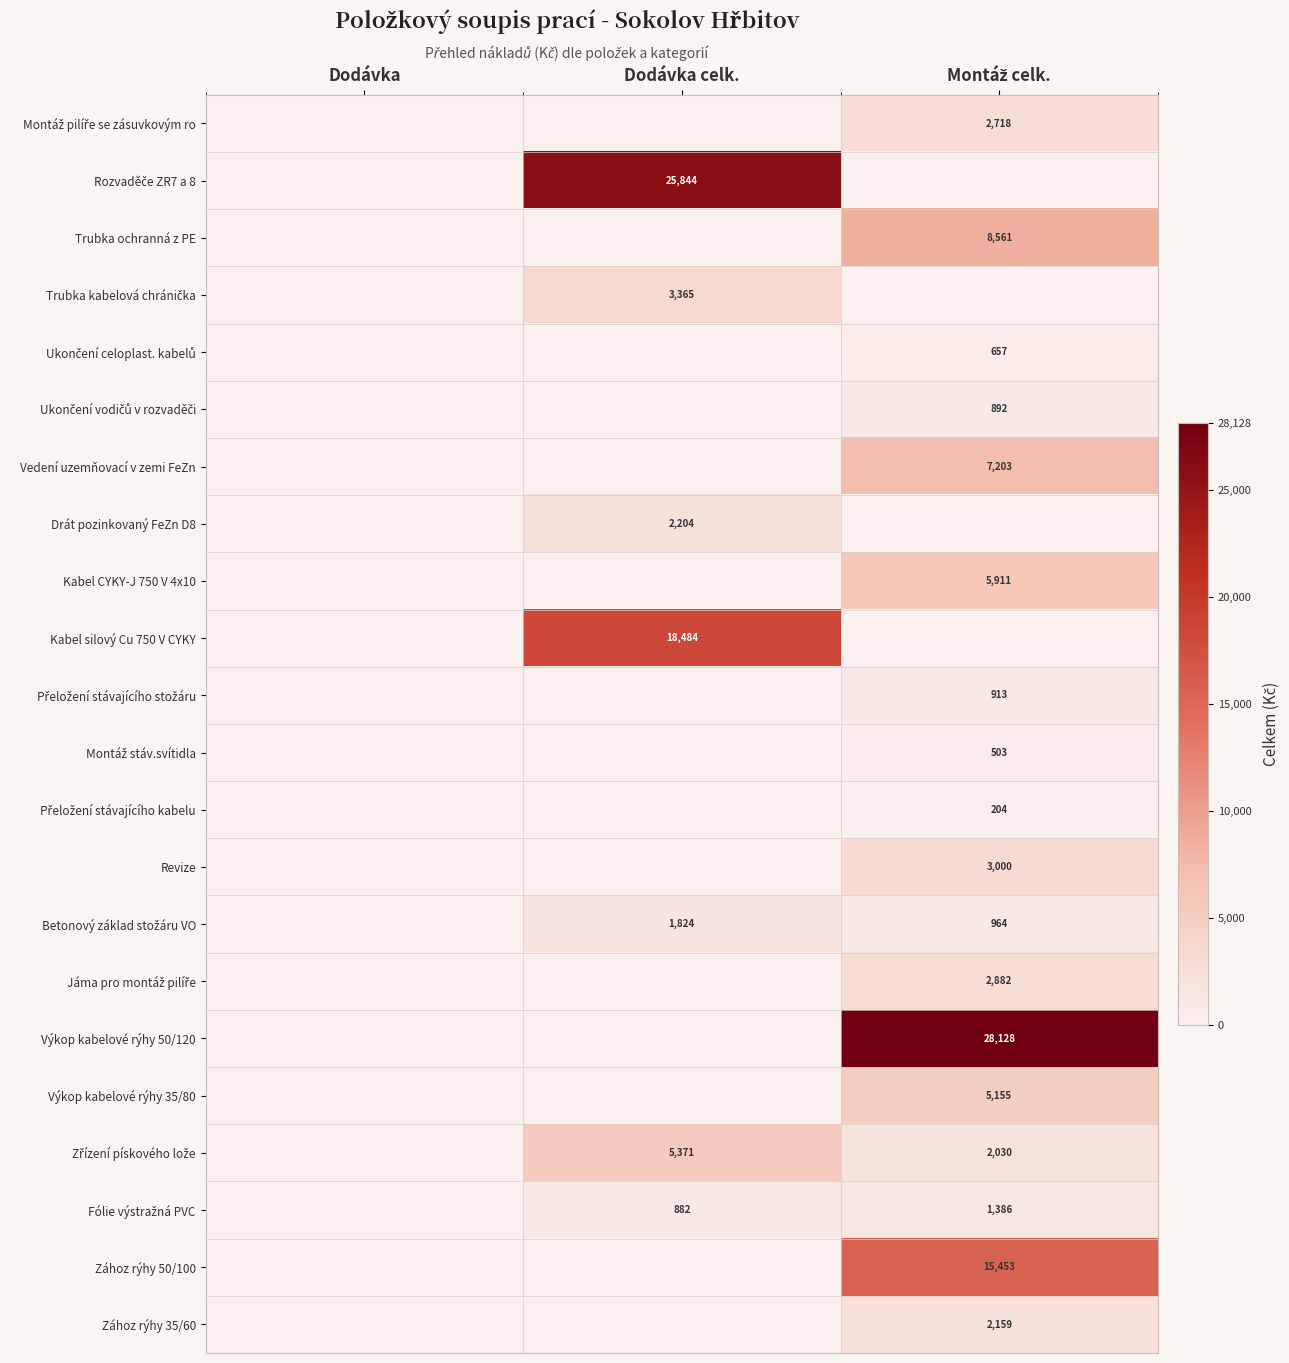

The Kabel silový Cu 750 V CYKY series shows 24746 at Dodávka celk.. True or false?

False